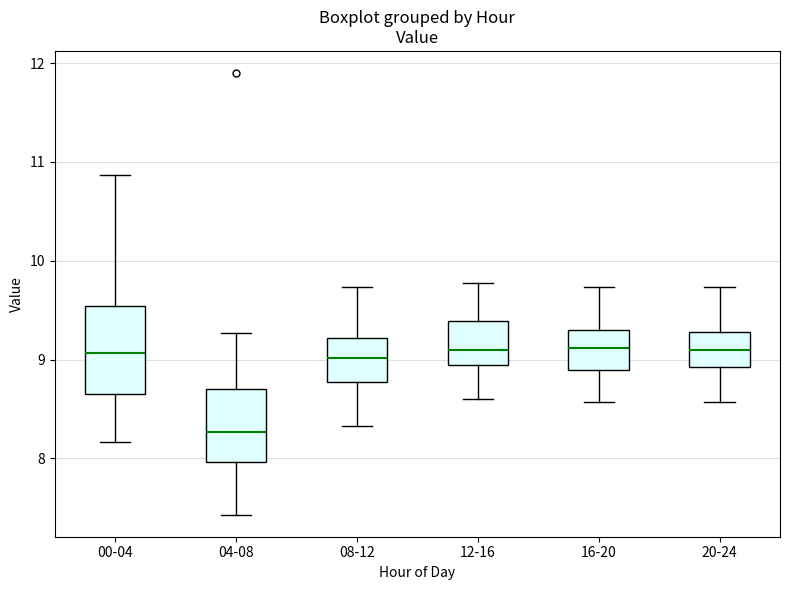

Where does the upper whisker of the box for 08-12 end on the y-axis? The values are not printed on the chart, so give them approximately, as read against the axis.

9.7